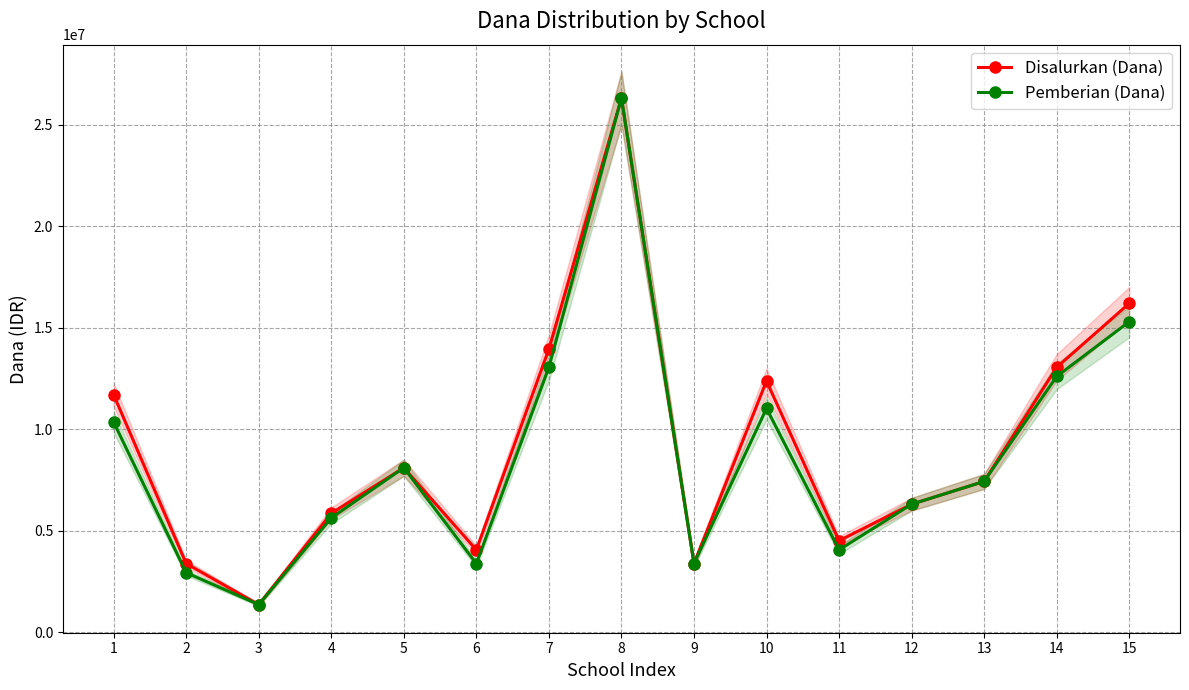

Where is the first local minimum for Pemberian (Dana)?

3